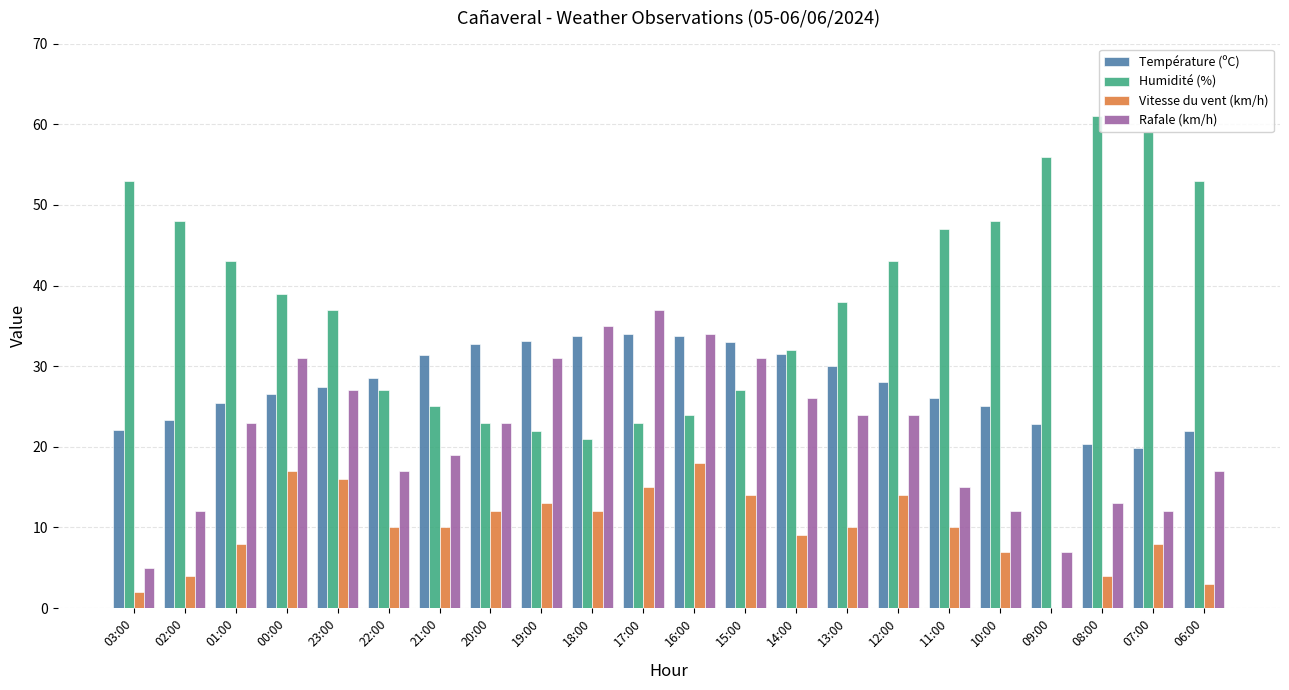

Is it true that Rafale (km/h) equals 17.0 at 22:00?

True